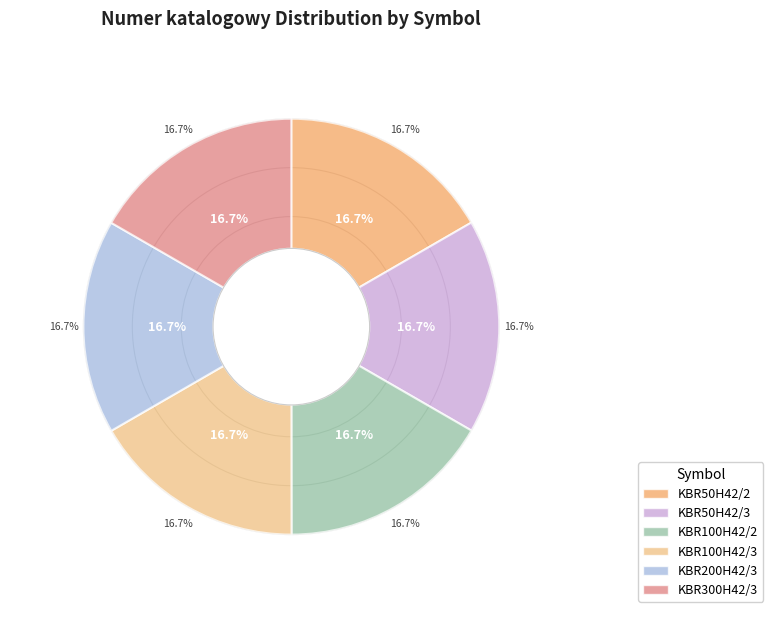

To the nearest percent, what percentage of the pie is KBR100H42/3?

17%